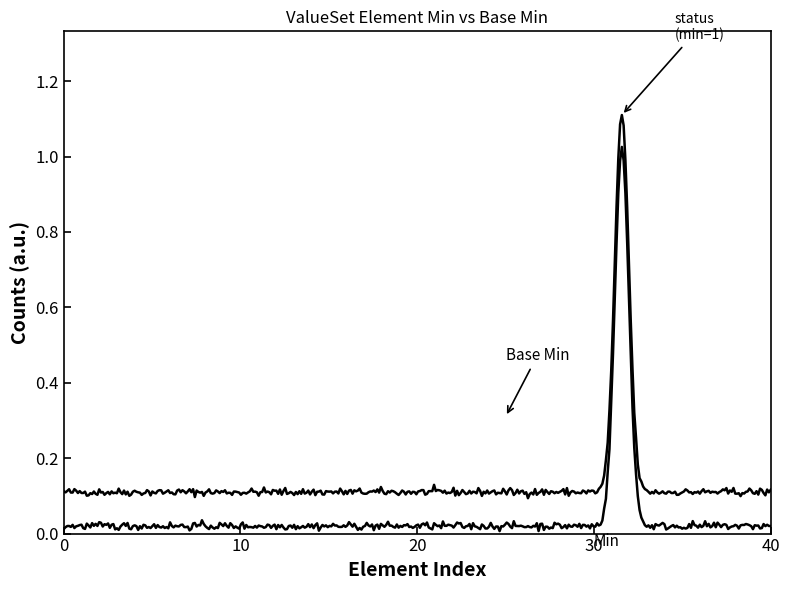

Does the chart display data point markers on the line(s)?

No